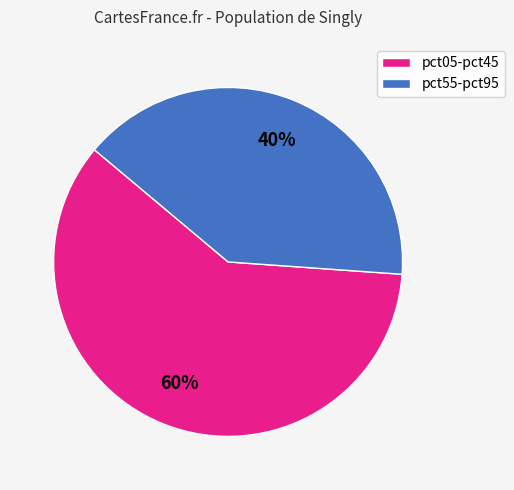

To the nearest percent, what is the difference between the pct05-pct45 and pct55-pct95 slice percentages?

20%